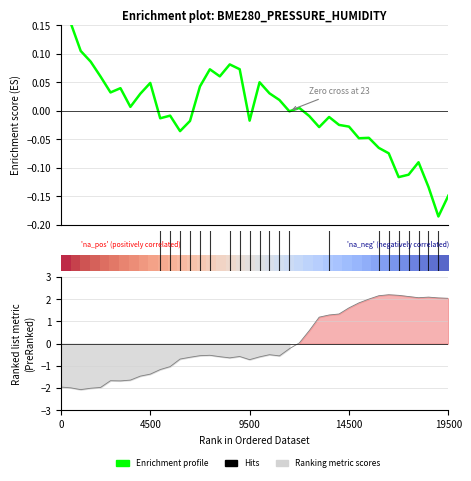

How many data points in Ranking metric scores are above 0?

16